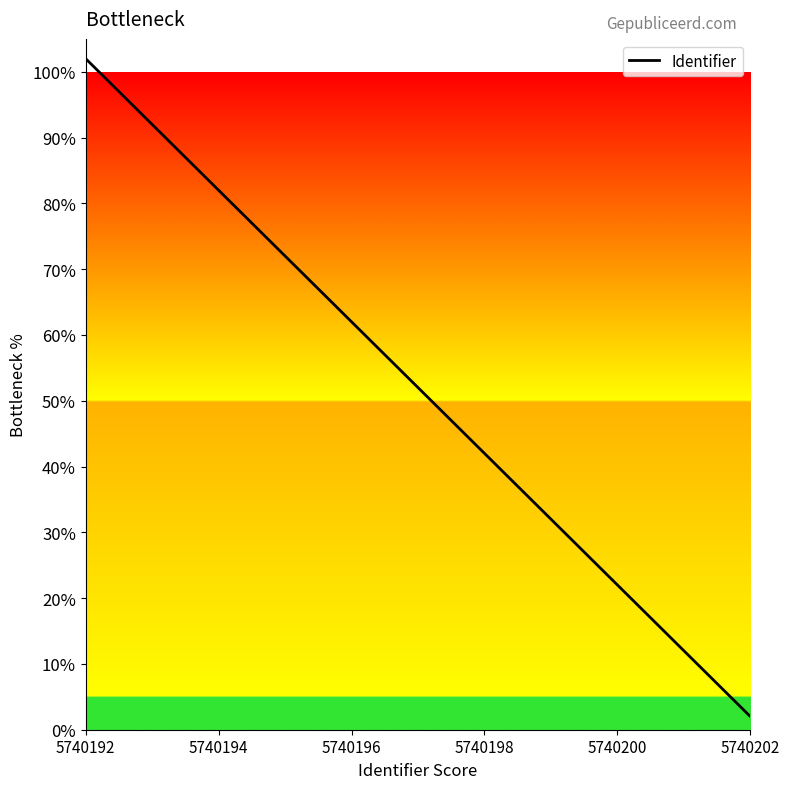

What is the sum of the values at 5740200 and 5740196?

0.8